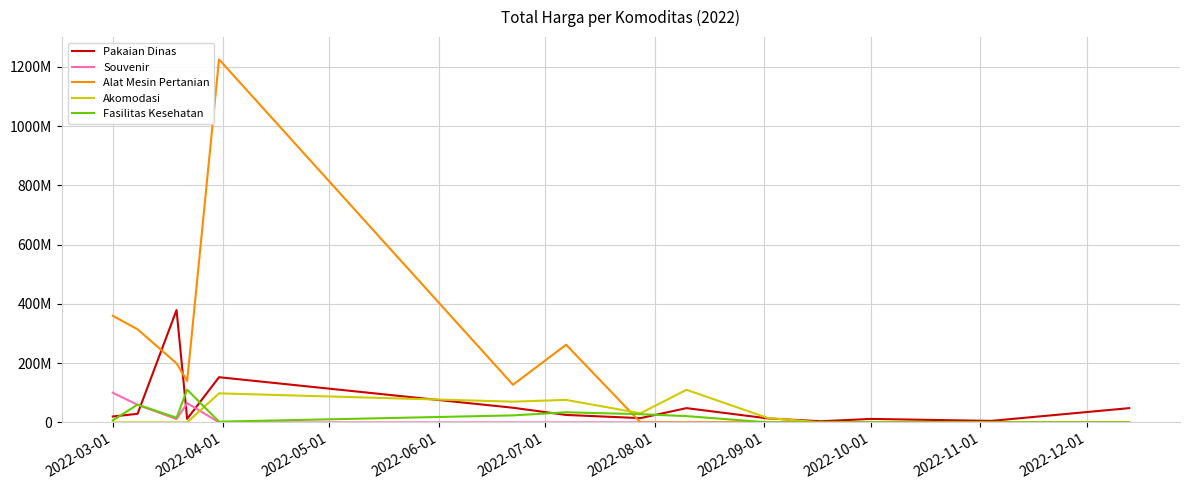

What are all the series names shown in the legend?

Pakaian Dinas, Souvenir, Alat Mesin Pertanian, Akomodasi, Fasilitas Kesehatan